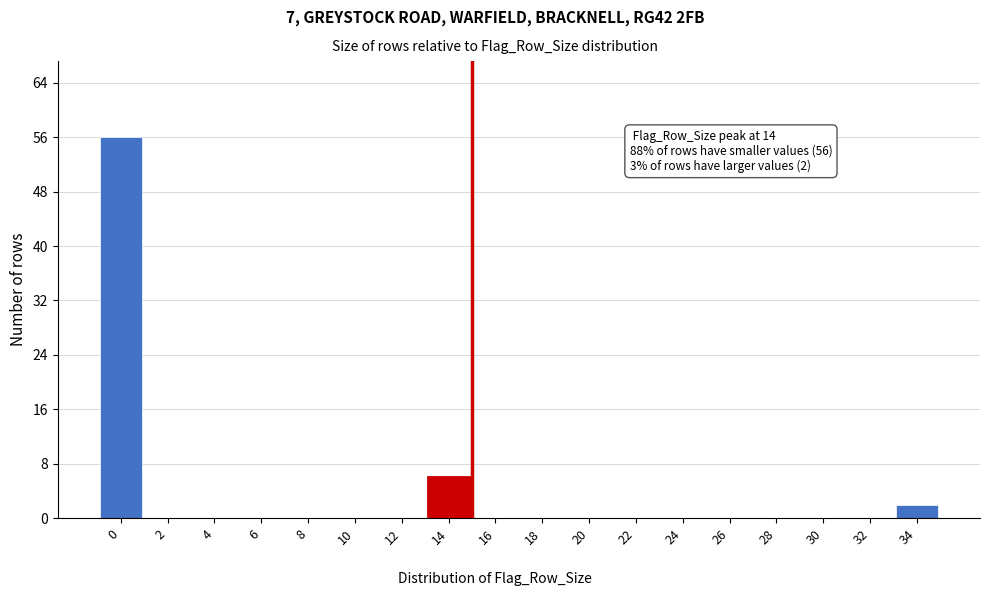

Reading left to right, transcribe all the data shown in this chart.

0=56	2=0	4=0	6=0	8=0	10=0	12=0	14=6	16=0	18=0	20=0	22=0	24=0	26=0	28=0	30=0	32=0	34=2